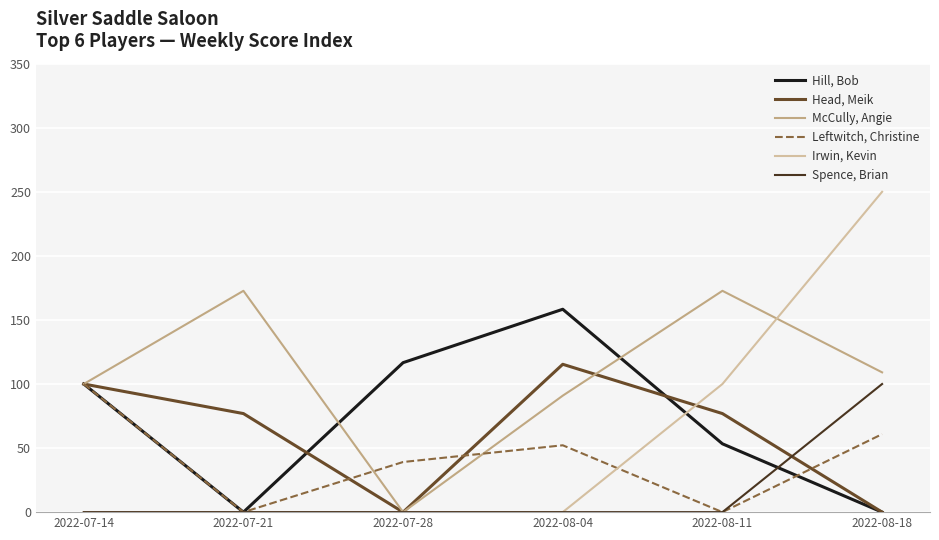

What is the difference between the highest and lowest values at 2022-07-21?

172.7